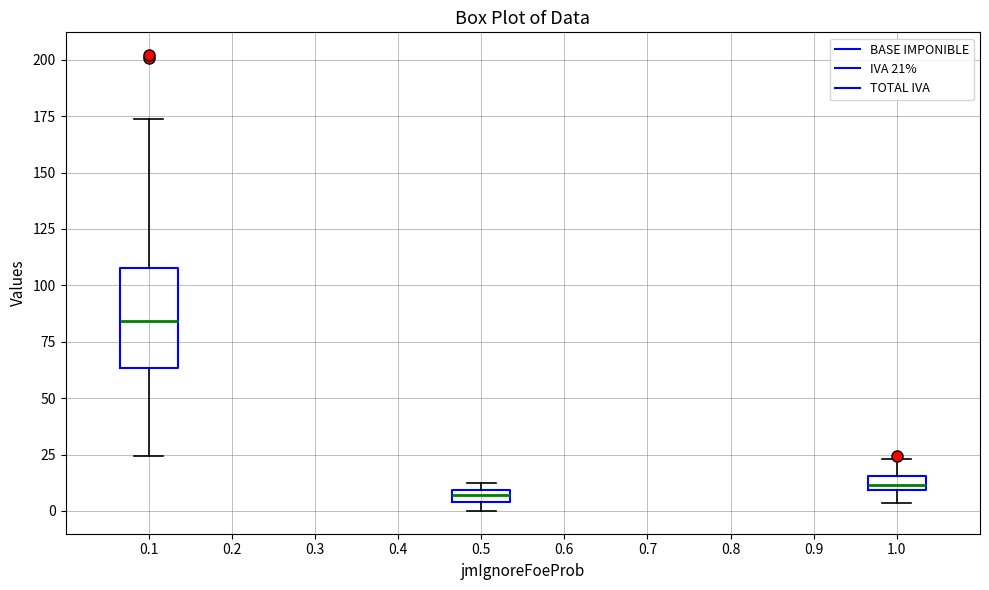

Where does the upper whisker of the box at x = 1.0 end on the y-axis? The values are not printed on the chart, so give them approximately, as read against the axis.

25